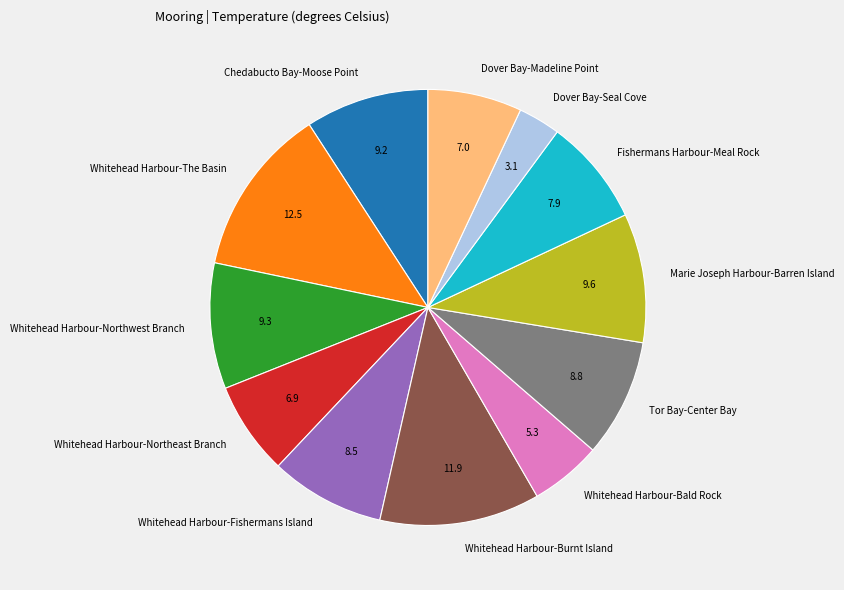

Is the sum of Chedabucto Bay-Moose Point and Whitehead Harbour-The Basin greater than half?

No